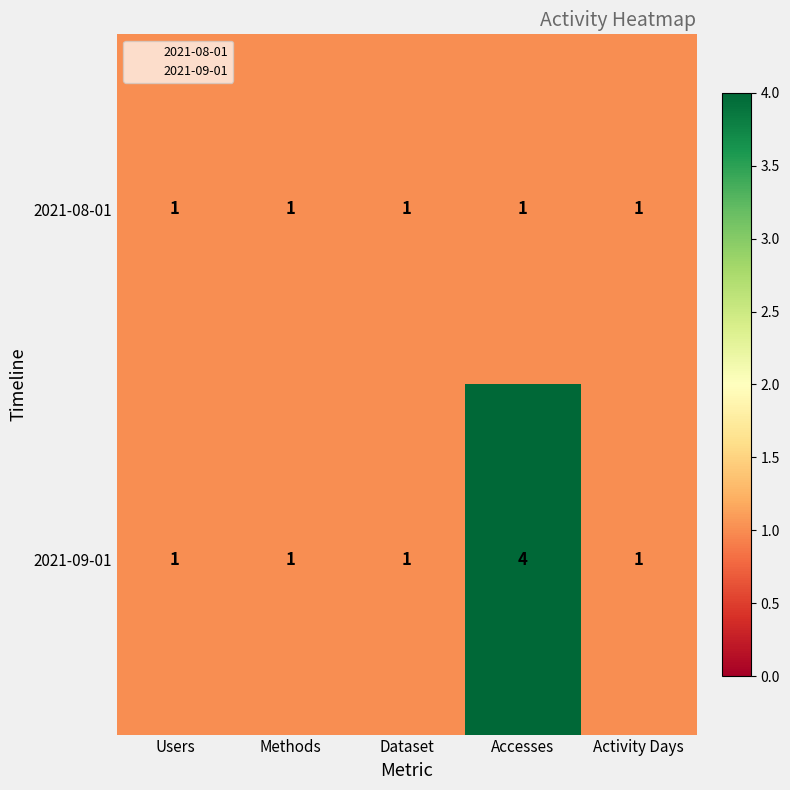

Which series has the widest spread of values?

2021-09-01